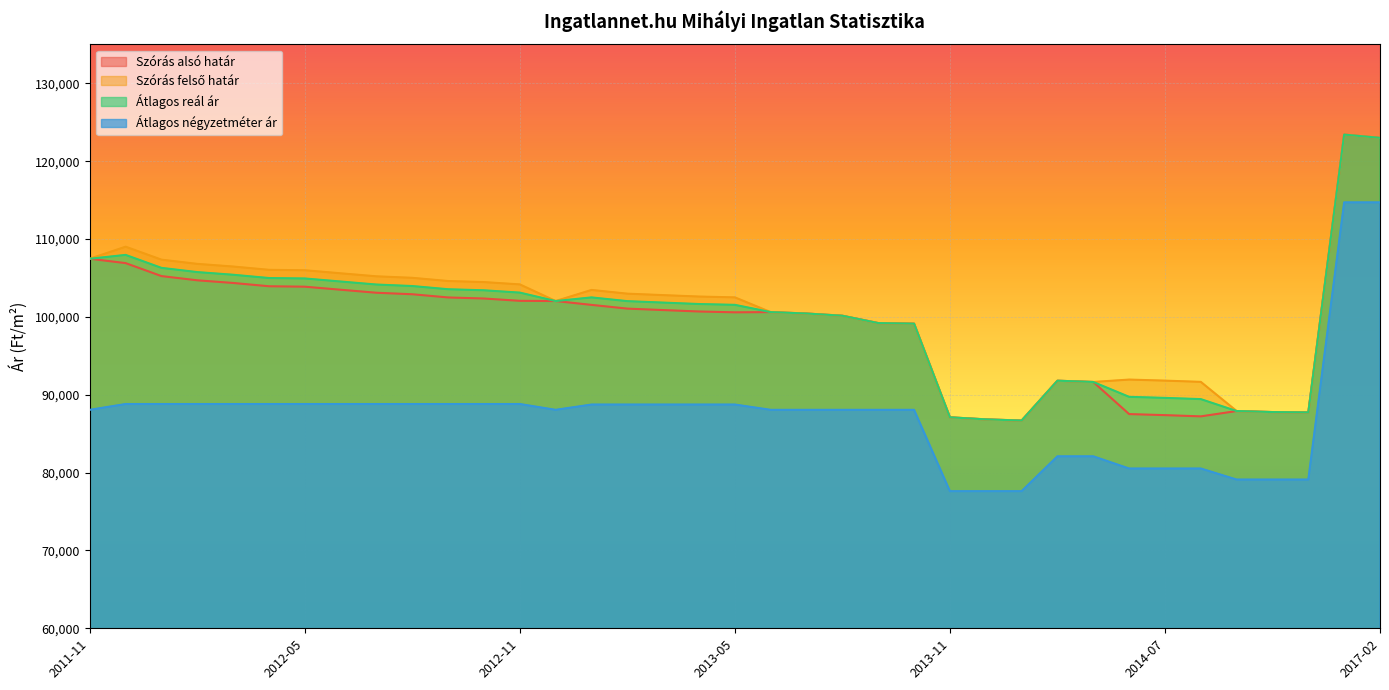

Does the chart display data point markers on the line(s)?

No